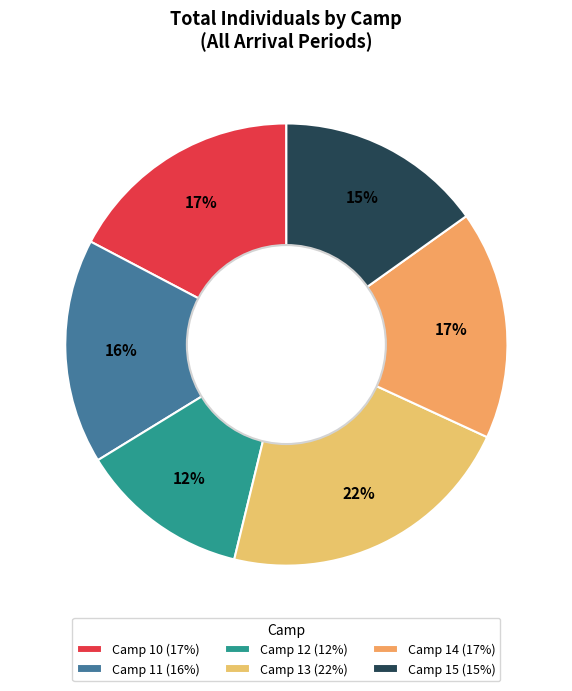

Which category has the biggest portion of the pie?

Camp 13 (22%)